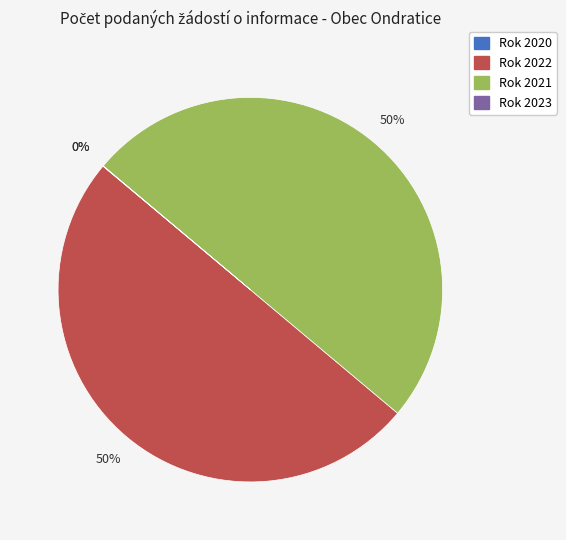

What percentage is the Rok 2021 slice, to the nearest percent?

50%